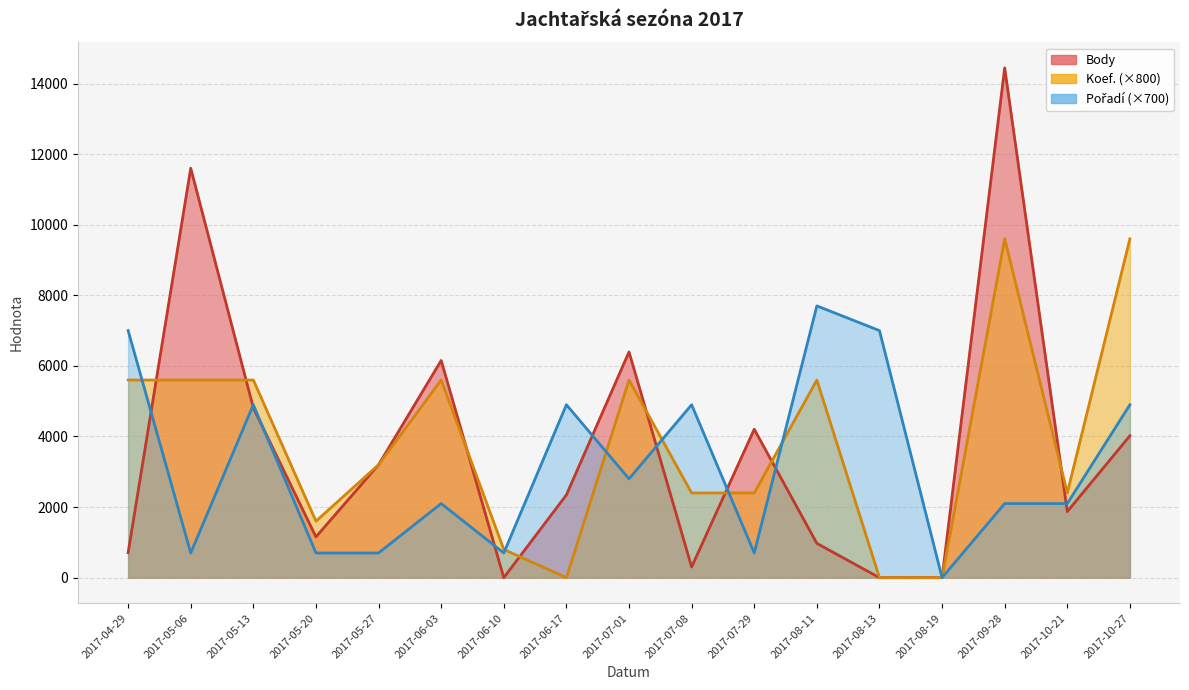

Where does the Koef. series first go above 3200?

2017-04-29